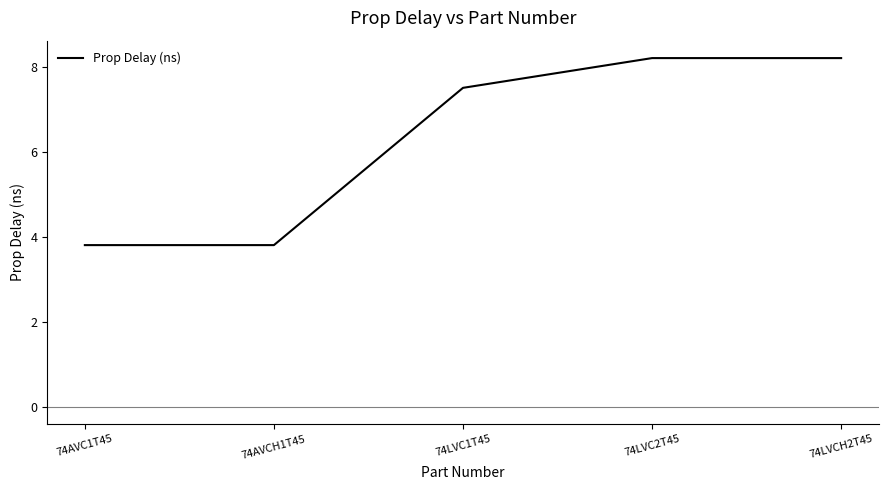

What is the difference between the maximum and second lowest values?

4.4